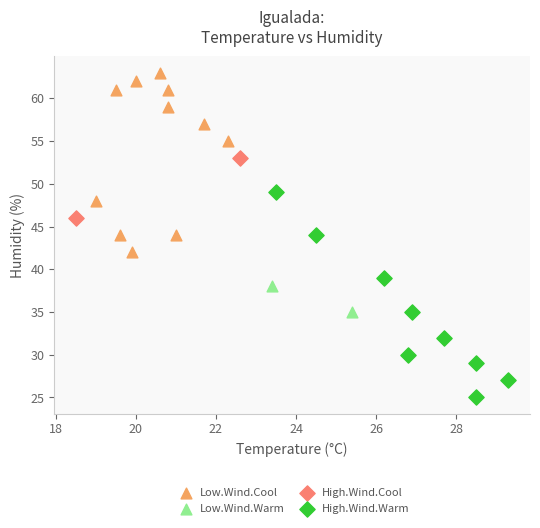

What are all the series names shown in the legend?

Low.Wind.Cool, Low.Wind.Warm, High.Wind.Cool, High.Wind.Warm